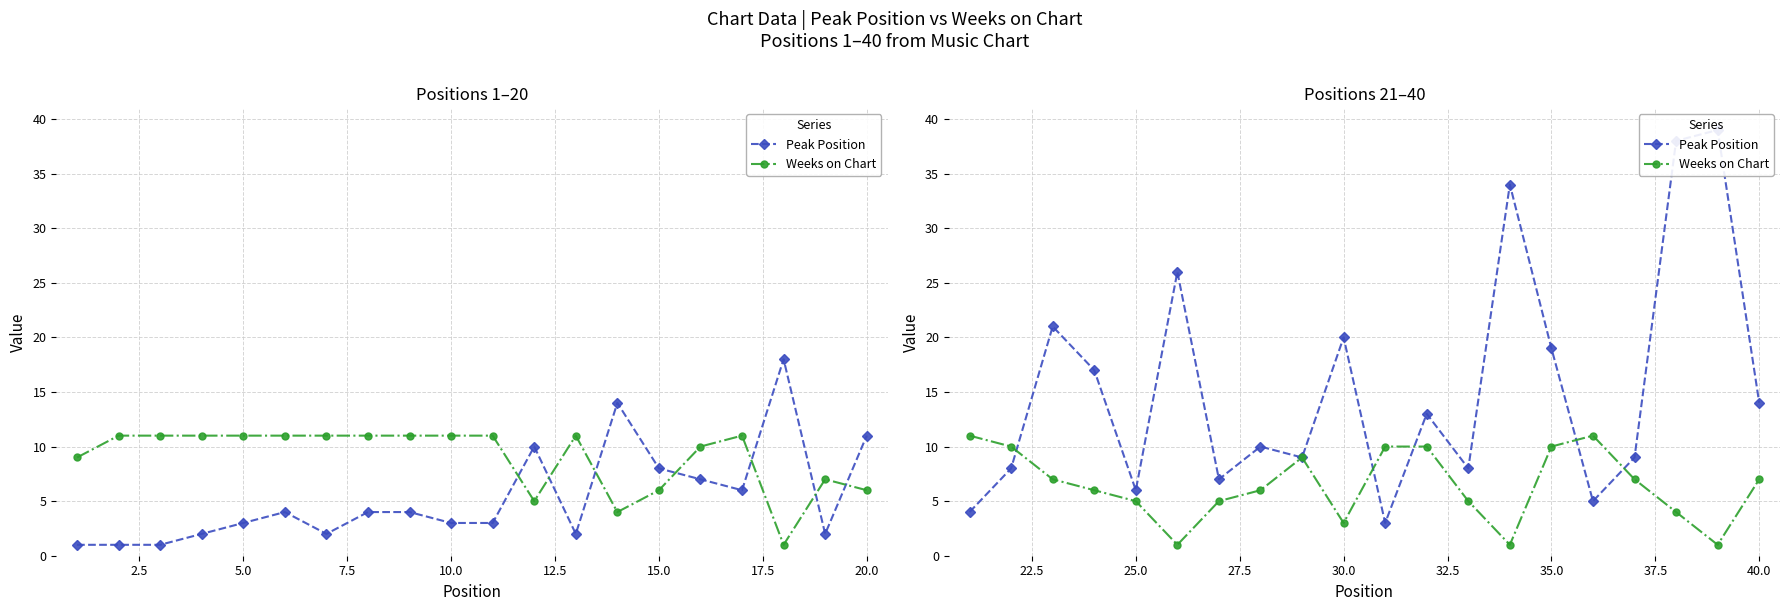

What is the average value of the Weeks on Chart series?

6